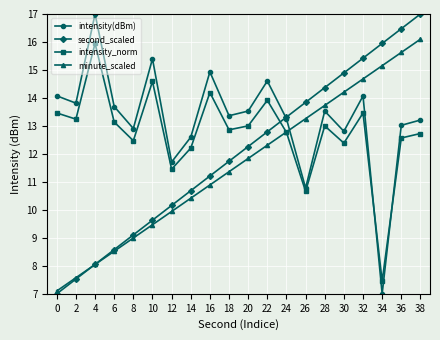

True or false: intensity_norm and minute_scaled intersect in this chart.

True